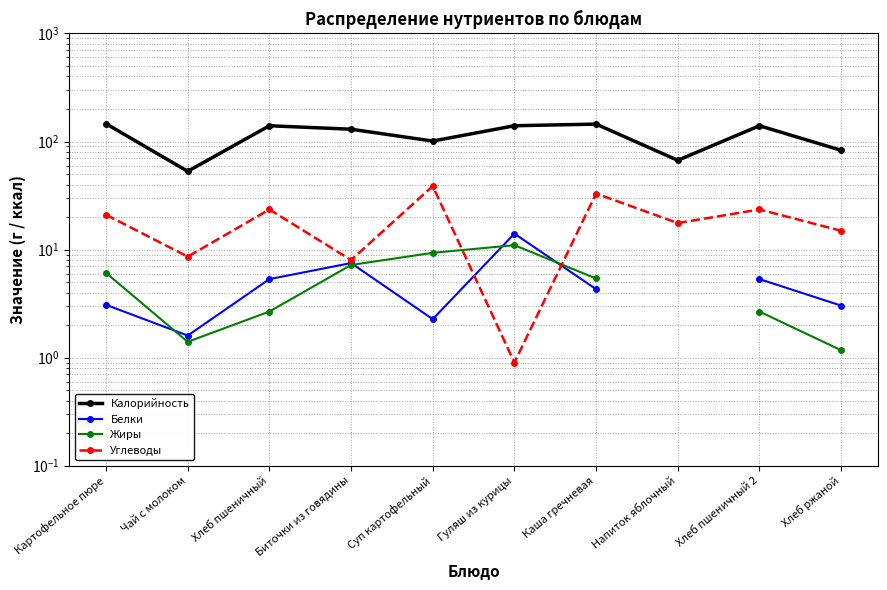

At how many categories does at least one series exceed 63?

9